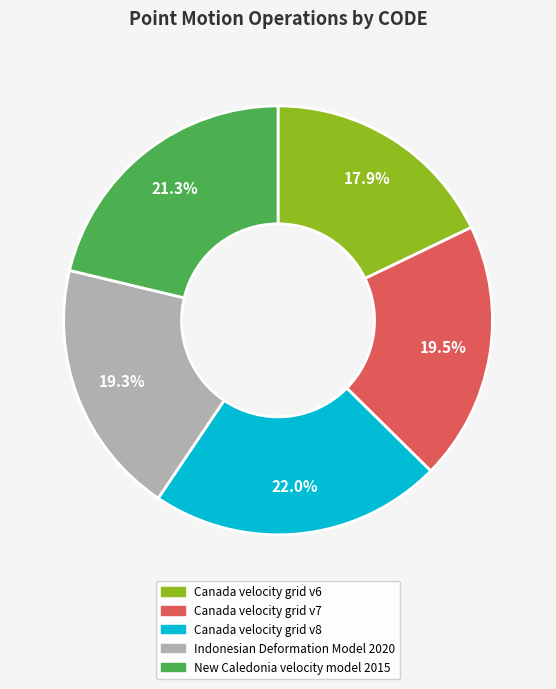

What is the largest slice in the pie chart?

Canada velocity grid v8